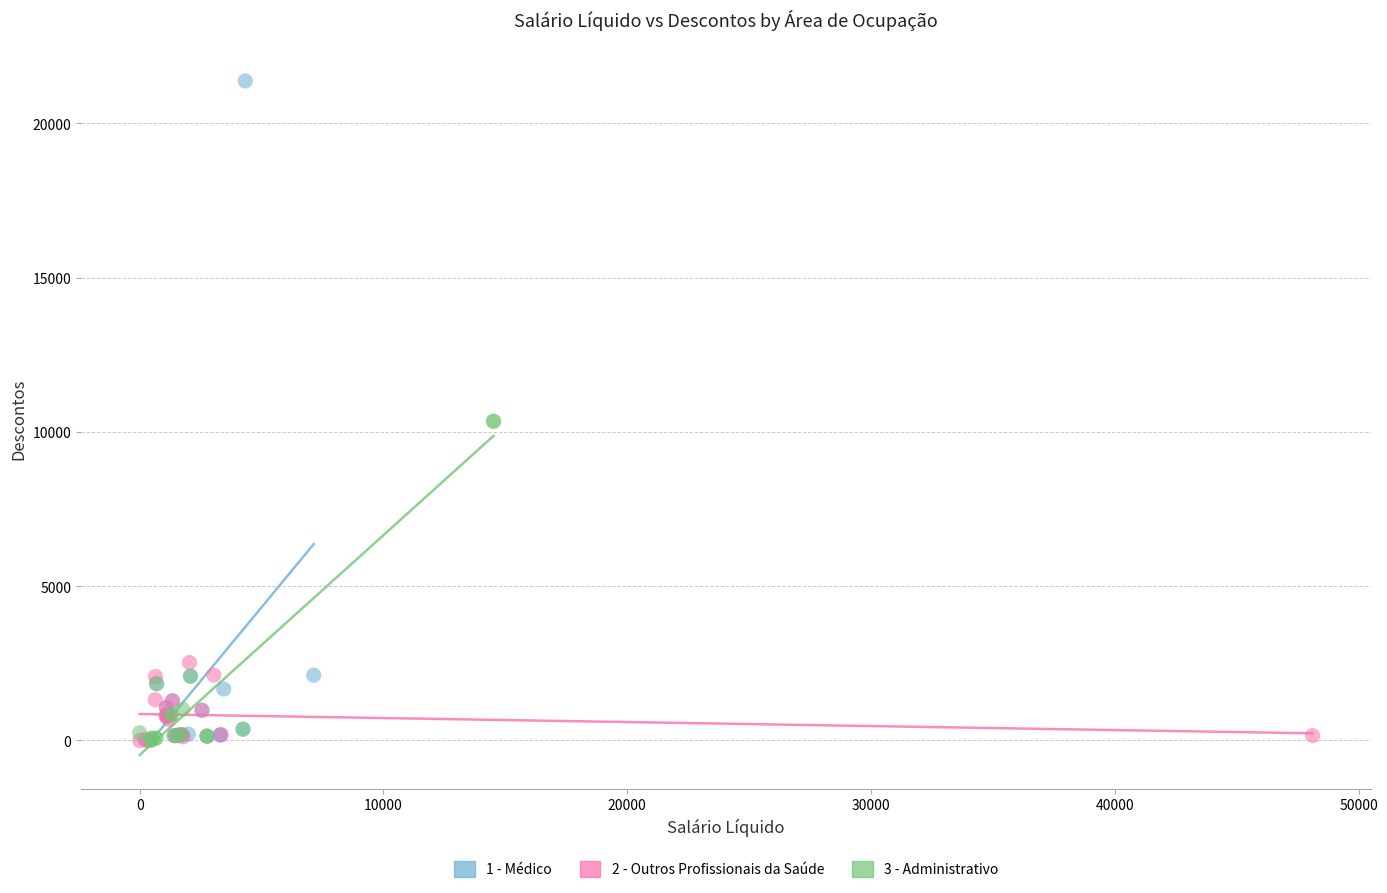

Which series has the widest spread of Y values?

1 - Médico